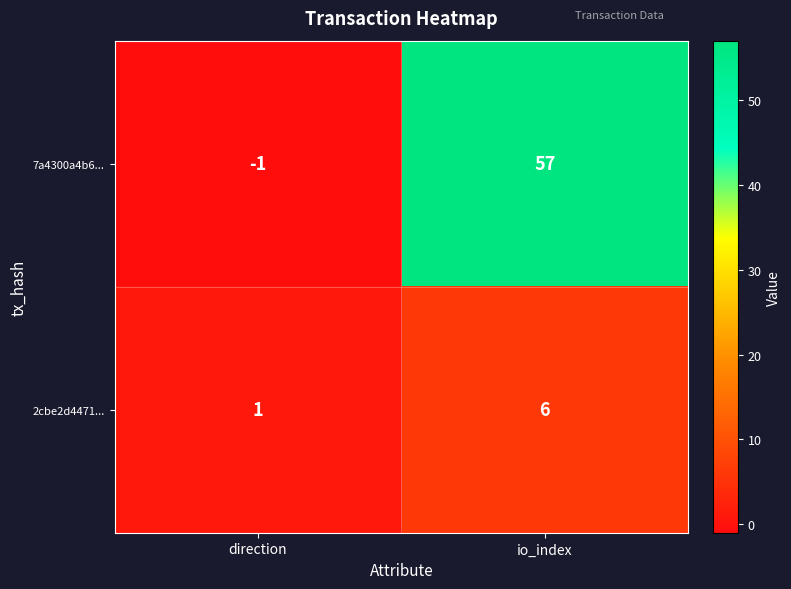

Reading left to right, list all the values displayed in this chart.

7a4300a4b6...: direction=-1	io_index=57
2cbe2d4471...: direction=1	io_index=6